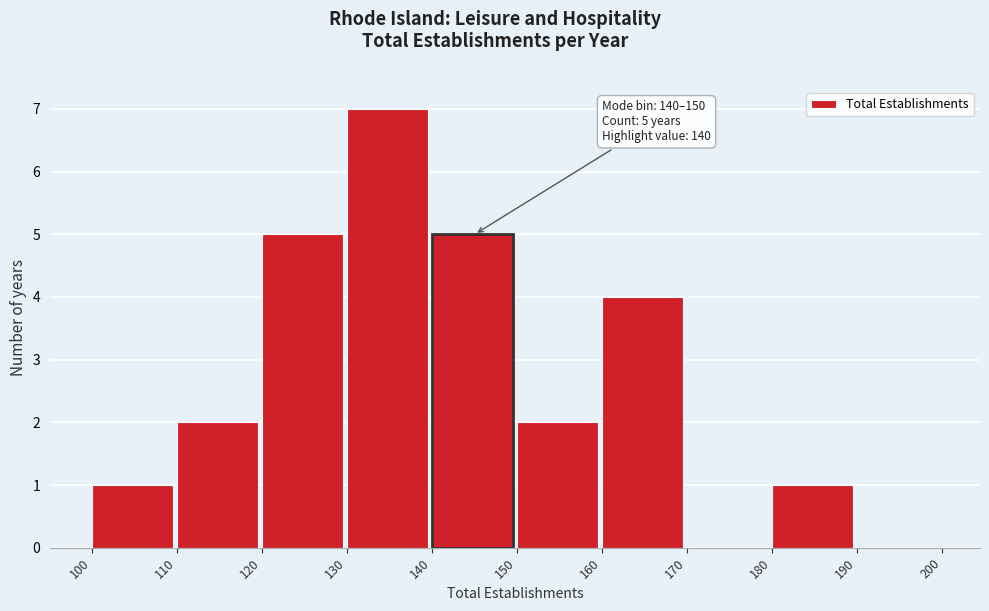

Which range on the x-axis has the tallest bar?

130 to 140